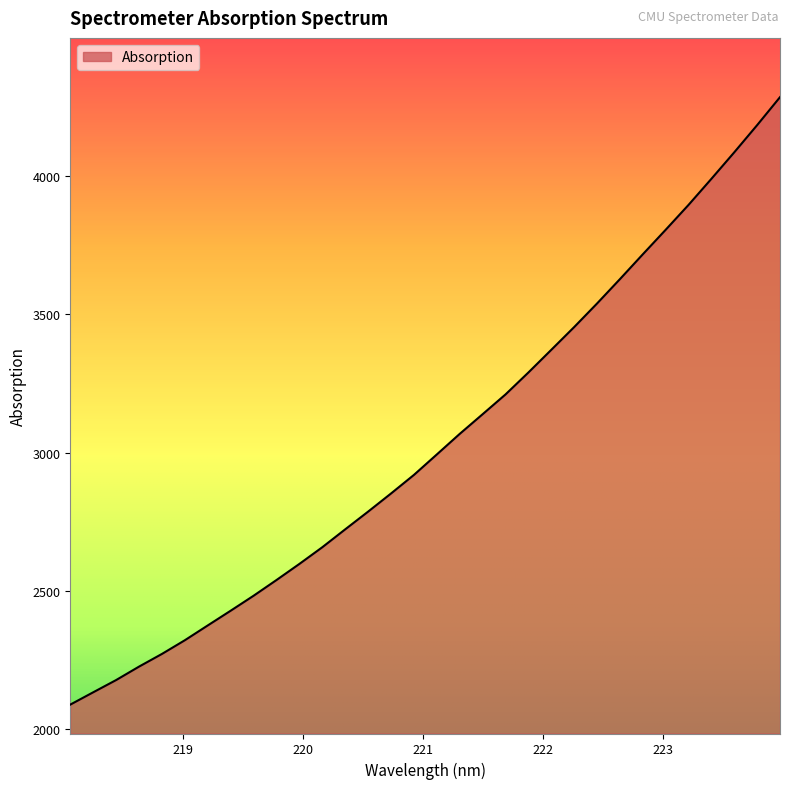

What is the difference between the maximum and minimum values?

2196.3